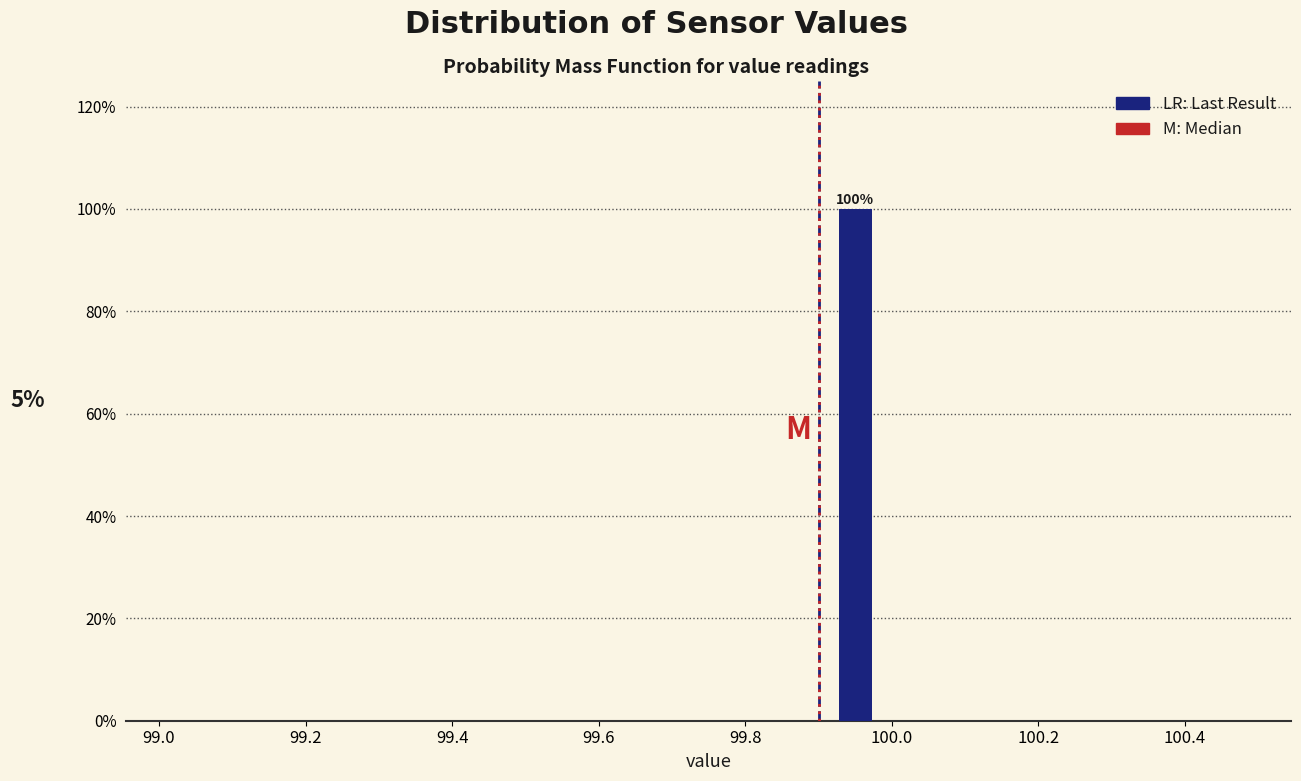

Over which range of the x-axis is the bar tallest?

99.9 to 100.0